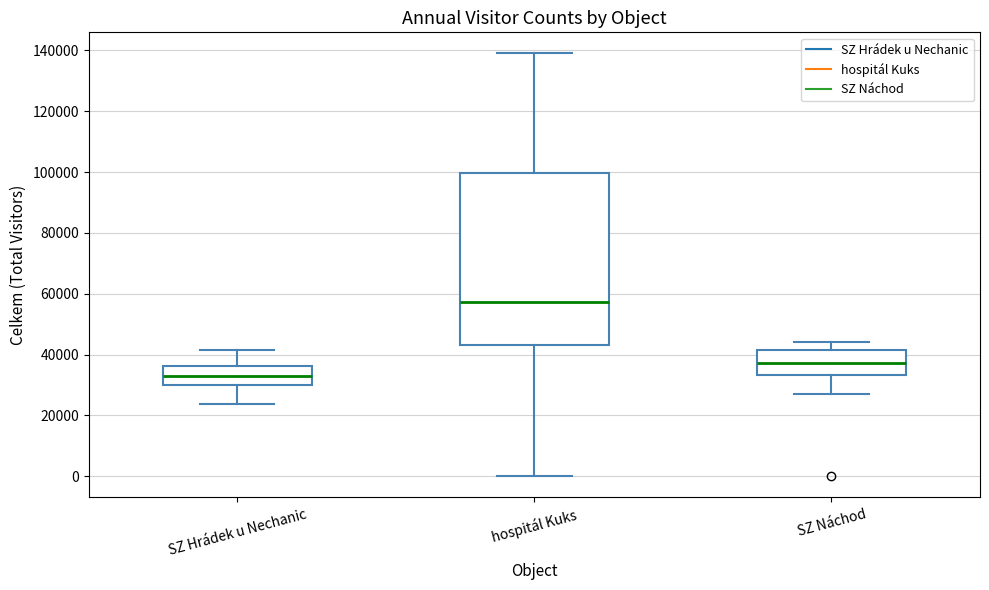

Which box has the lowest median line?

SZ Hrádek u Nechanic